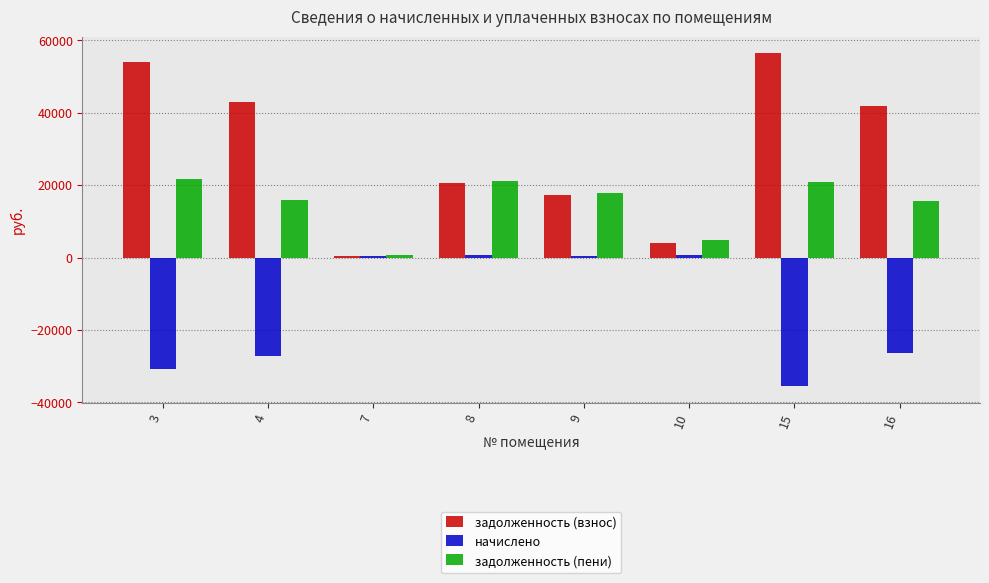

The задолженность (взнос) series shows 56416.6 at 15. True or false?

True